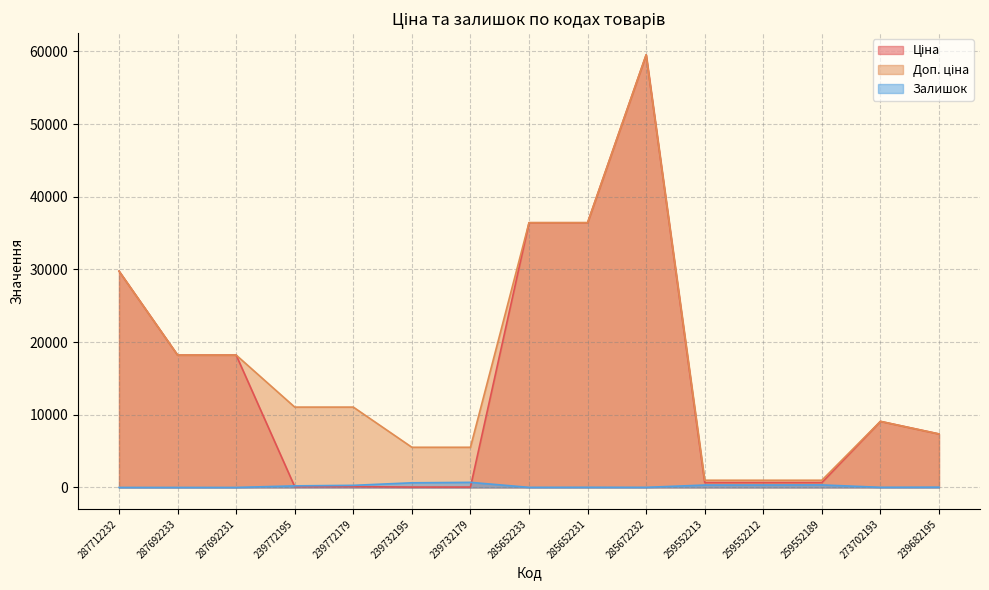

True or false: Залишок has a value of 33.7 at 273702193.

False